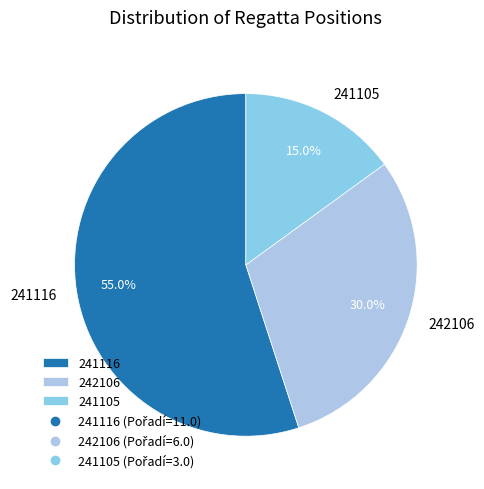

To the nearest percent, what is the average slice percentage?

33%